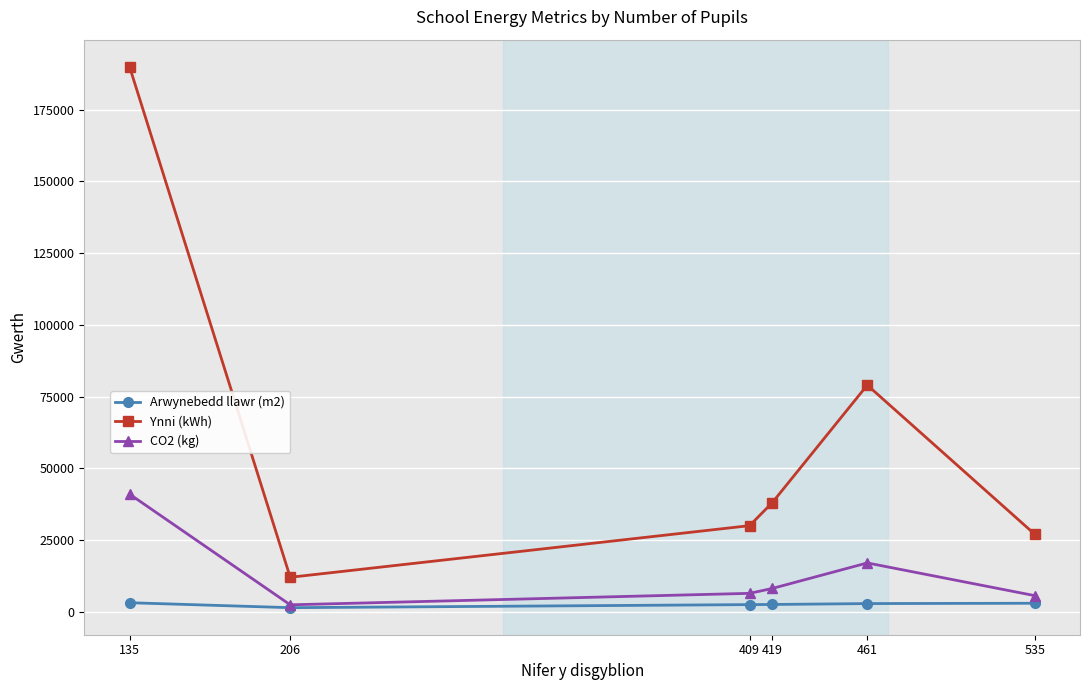

What is the difference between the maximum and second lowest values in the Ynni (kWh) series?

163000